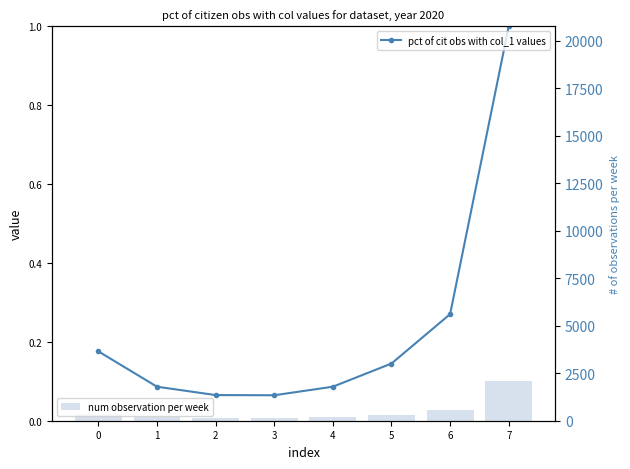

What is the difference between the maximum and minimum values in the pct of cit obs with col_1 values series?

0.9